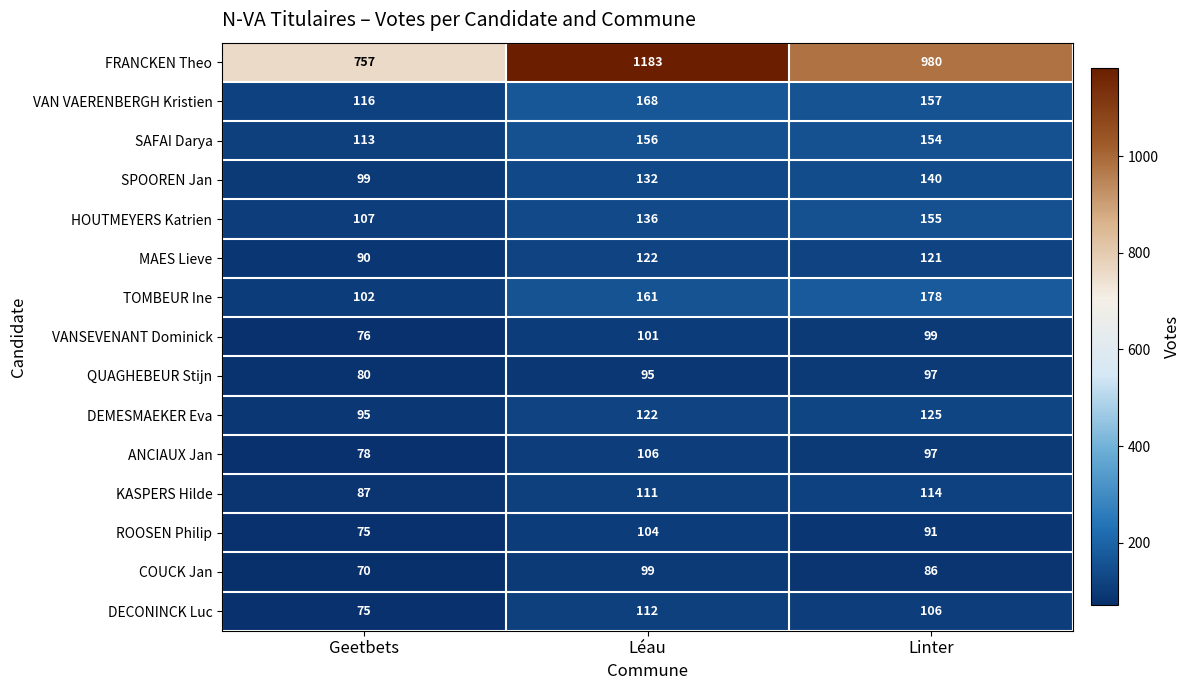

Where does the ROOSEN Philip series first go above 91?

Léau